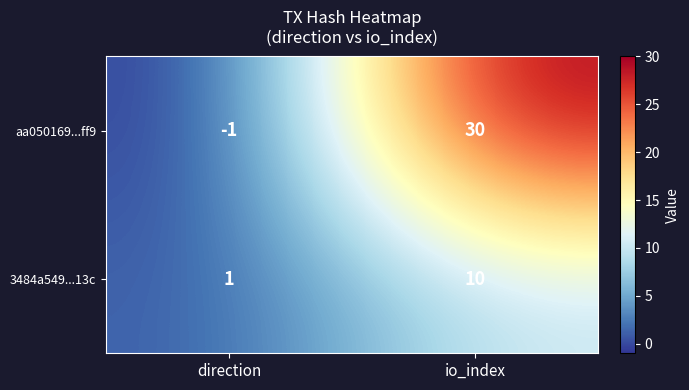

What is the sum of all aa050169...ff9 values?

29